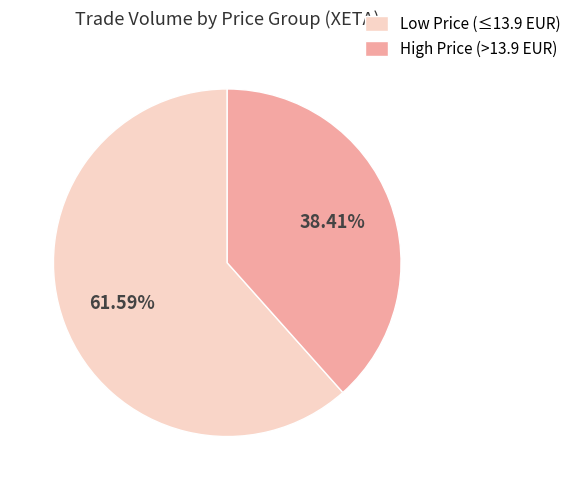

Which has a higher value, Low Price (≤13.9 EUR) or High Price (>13.9 EUR)?

Low Price (≤13.9 EUR)